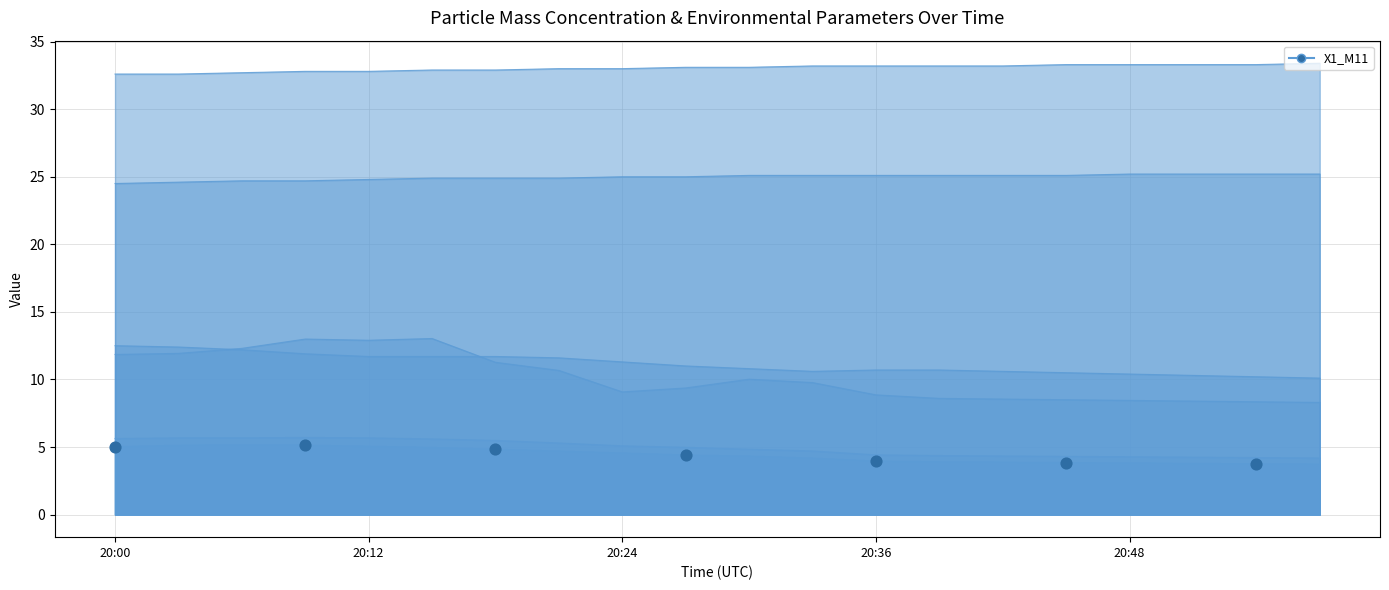

Which series reaches the maximum Y coordinate?

T4_M11